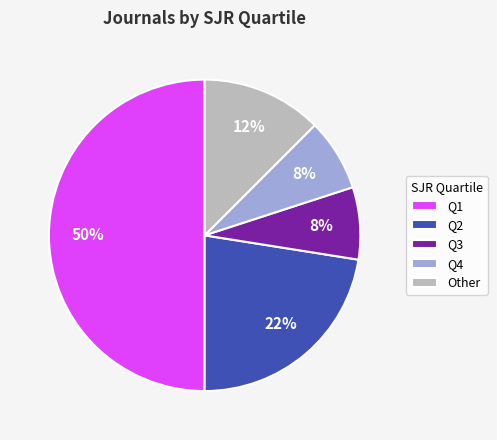

To the nearest percent, what is the combined percentage of Q3 and Other?

20%